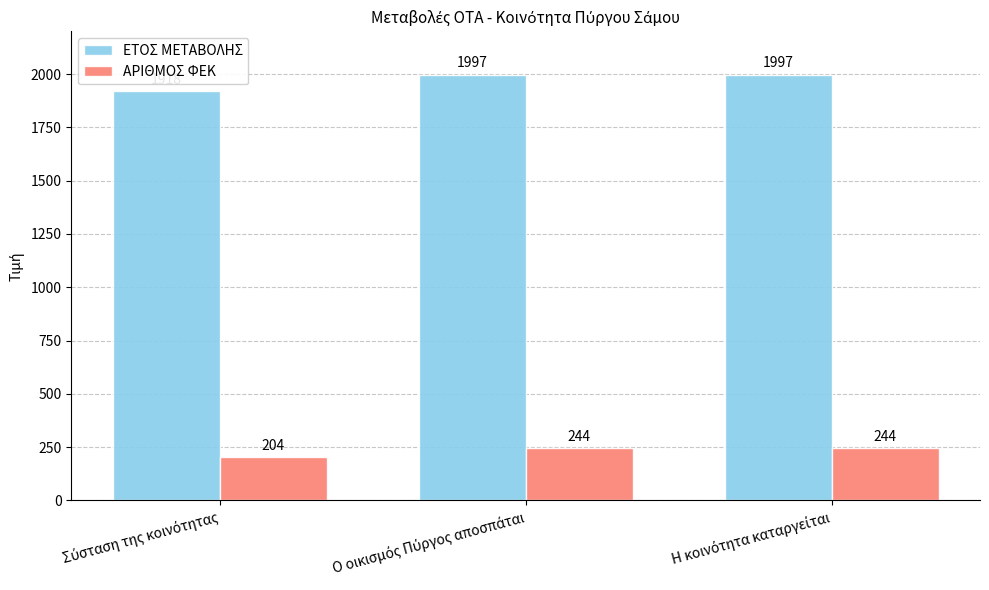

At how many categories does at least one series exceed 756?

3